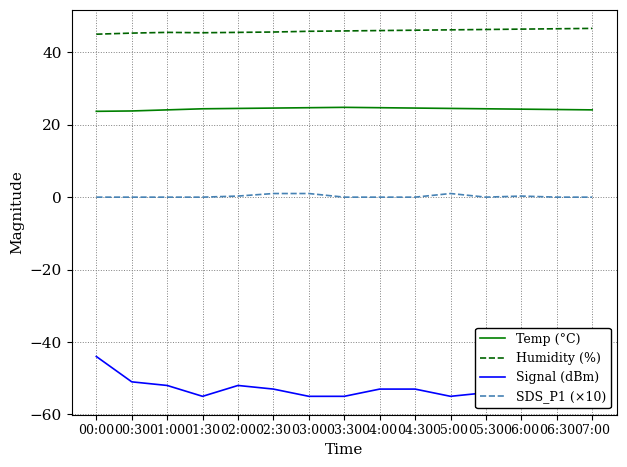

Does the chart display data point markers on the line(s)?

No